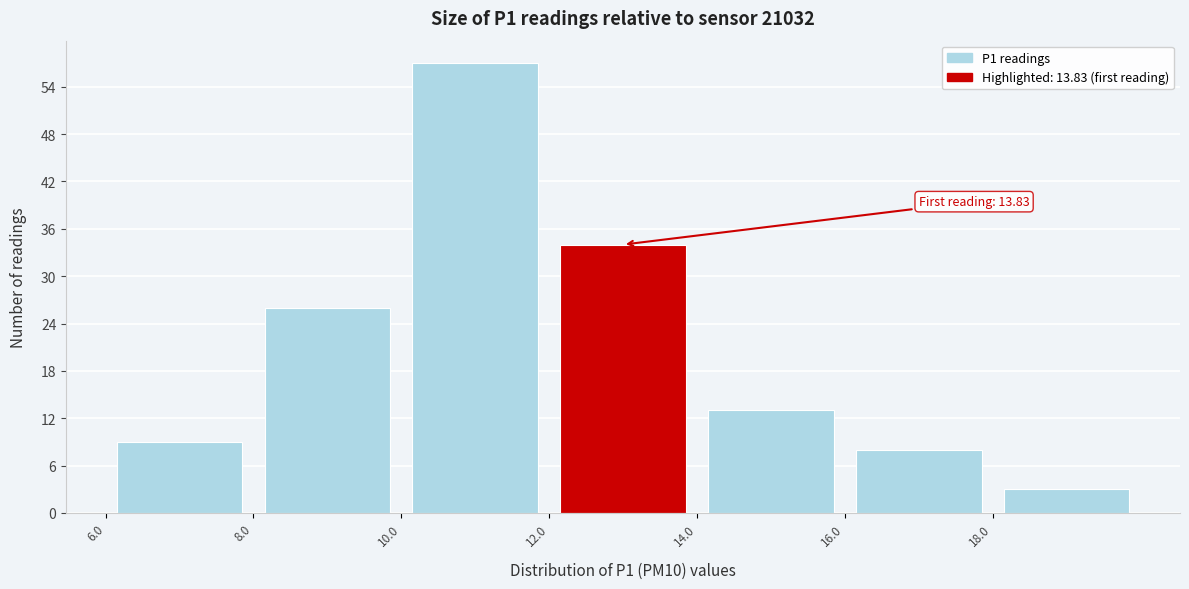

Over which range of the x-axis is the bar tallest?

10 to 12